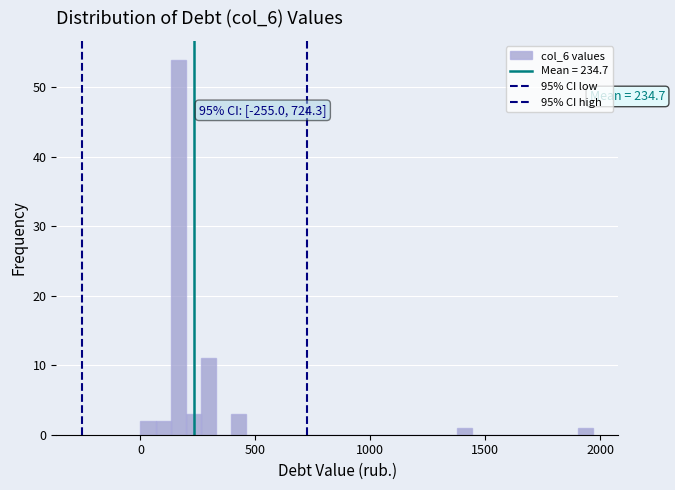

Around what value on the x-axis is the tallest bar? Give the approximate position of its centre, as read against the axis.

150